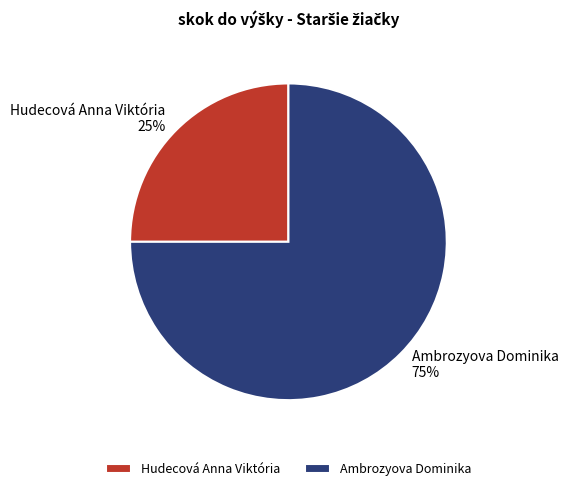

What is the smallest slice in the pie chart?

Hudecová Anna Viktória